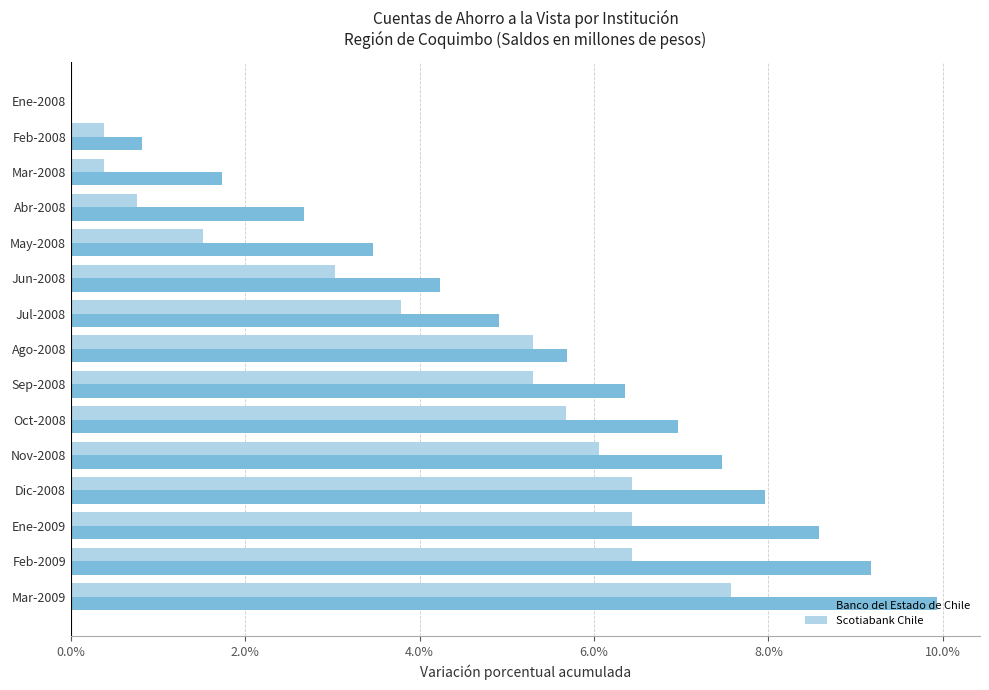

What are all the series names shown in the legend?

Banco del Estado de Chile, Scotiabank Chile